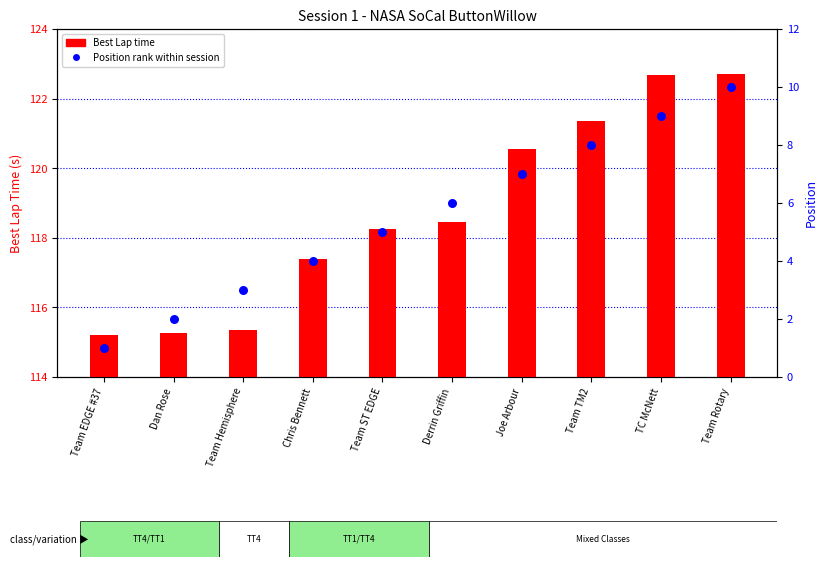

At how many categories does at least one series exceed 109?

10